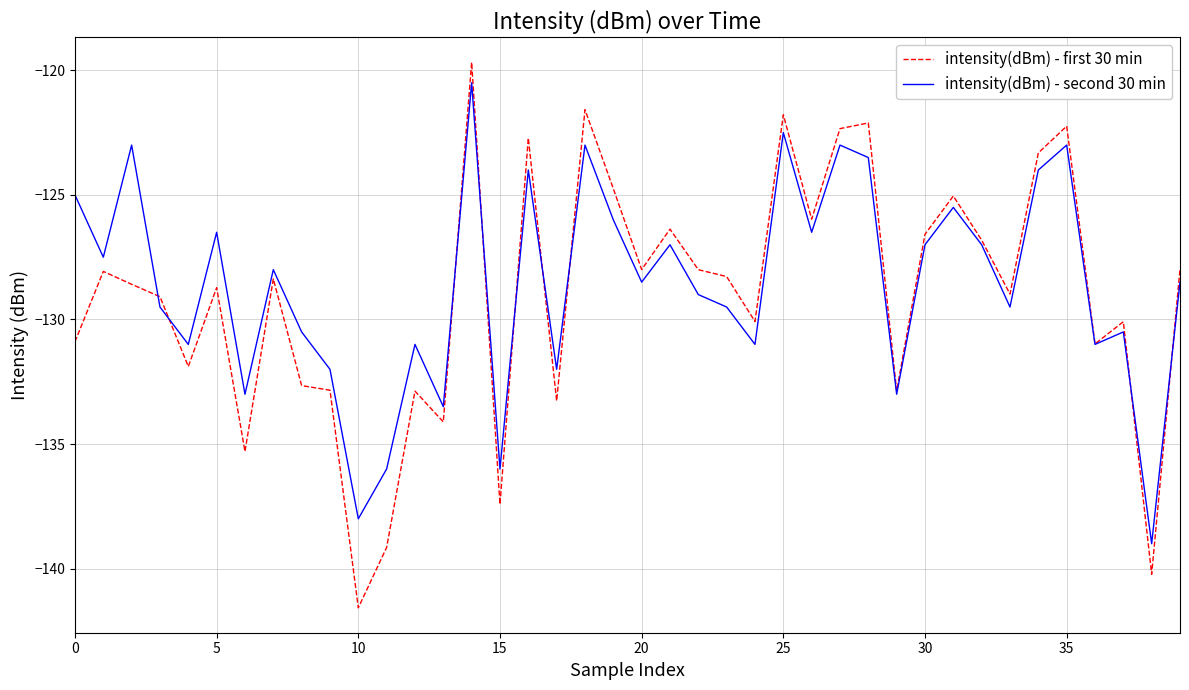

What is the greatest value displayed?

-119.7